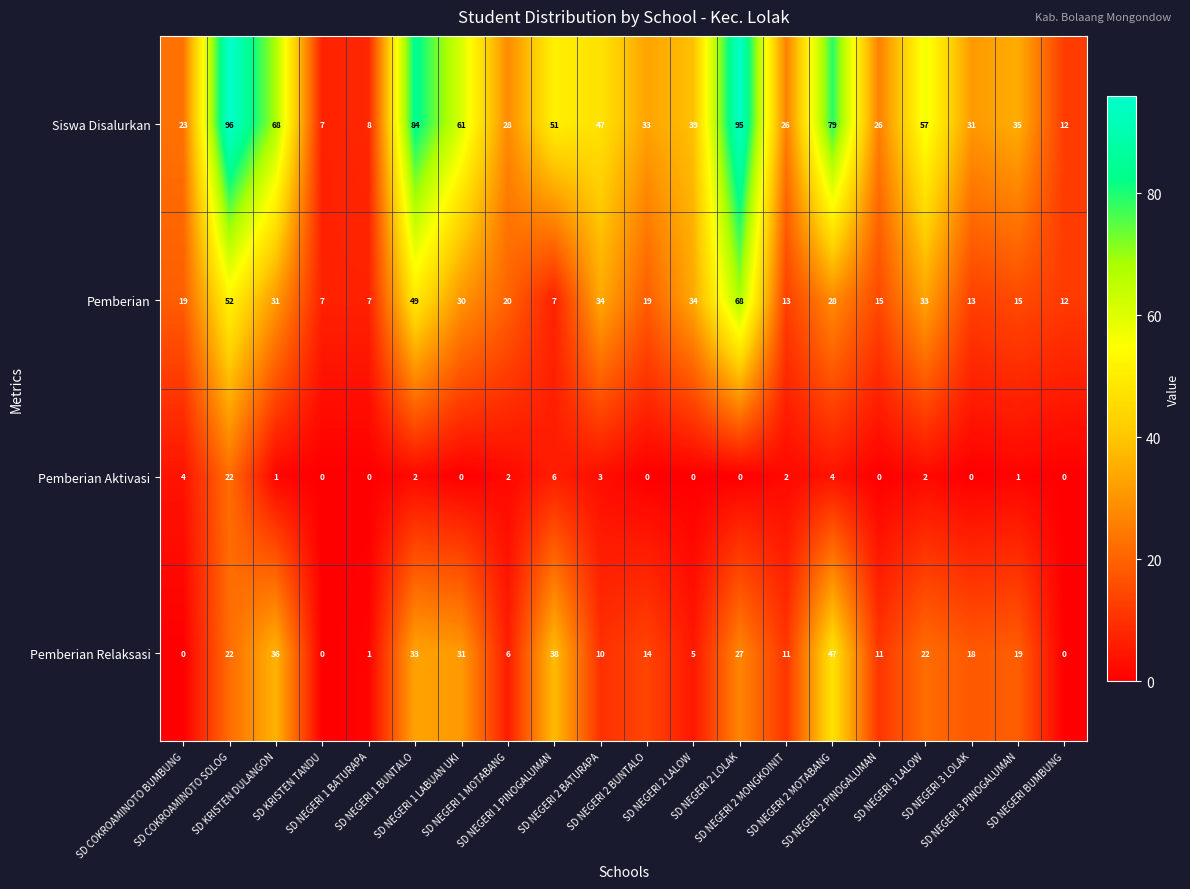

At which category is the sum across all series the highest?

SD COKROAMINOTO SOLOG